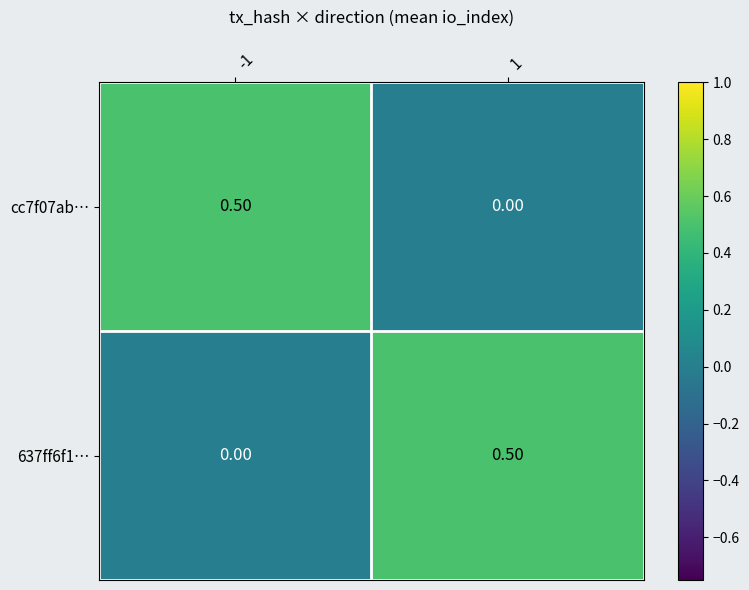

What is the total value across all series at -1?

0.5